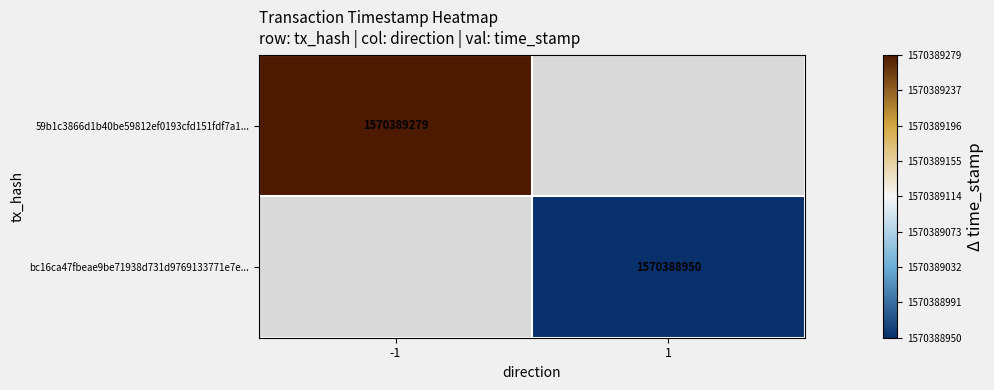

What is the spread (max minus min) of values at direction?

2